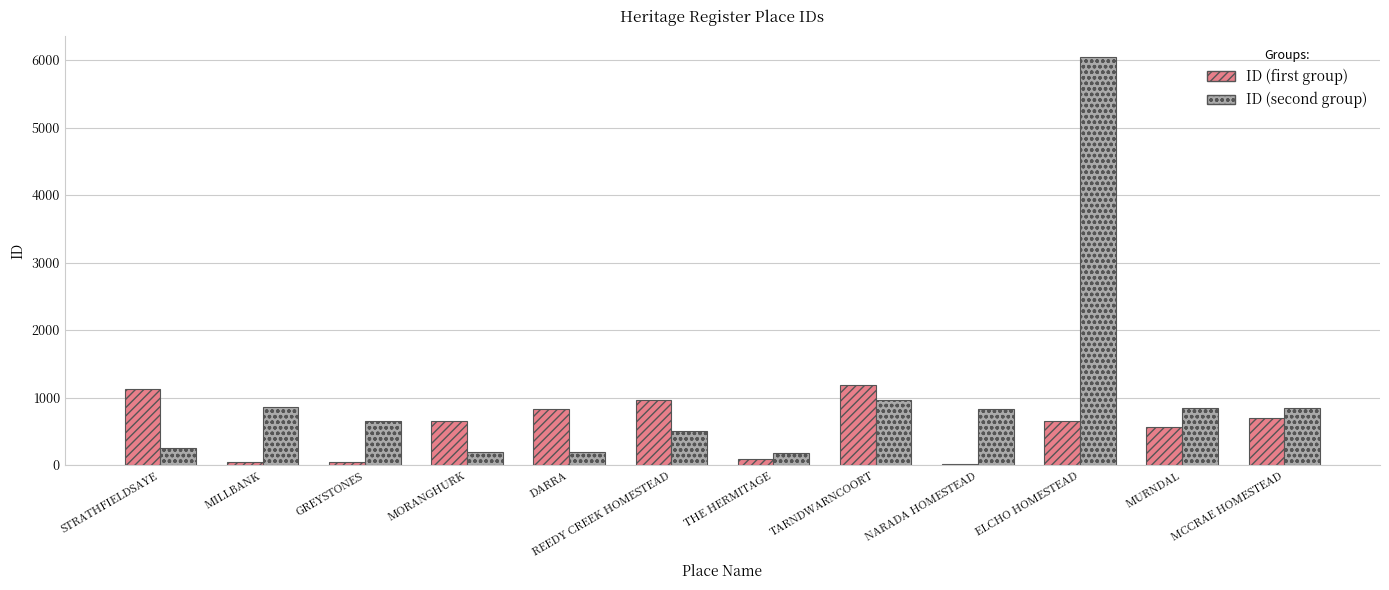

True or false: ID (first group) has a value of 21 at NARADA HOMESTEAD.

True